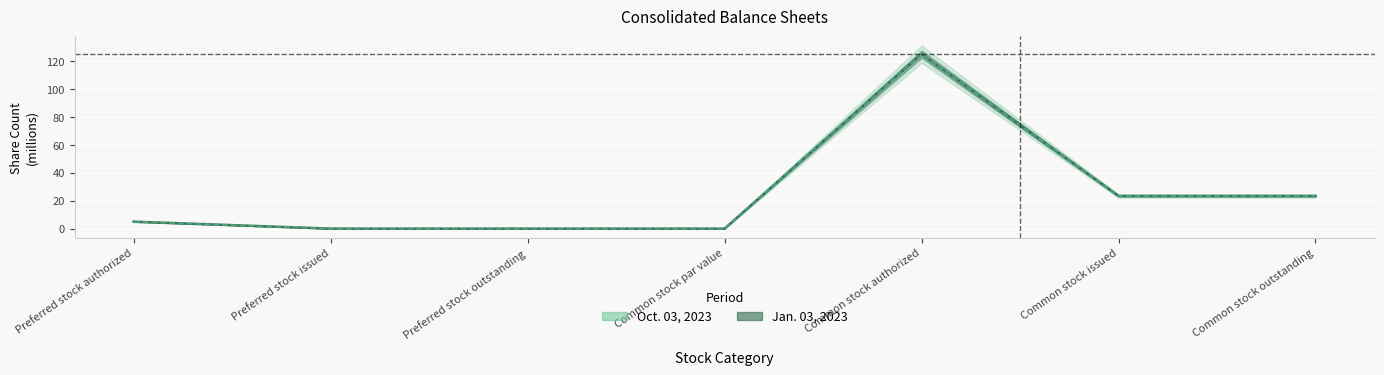

Rank the series by their average value, from lowest to highest.

Jan. 03, 2023, Oct. 03, 2023